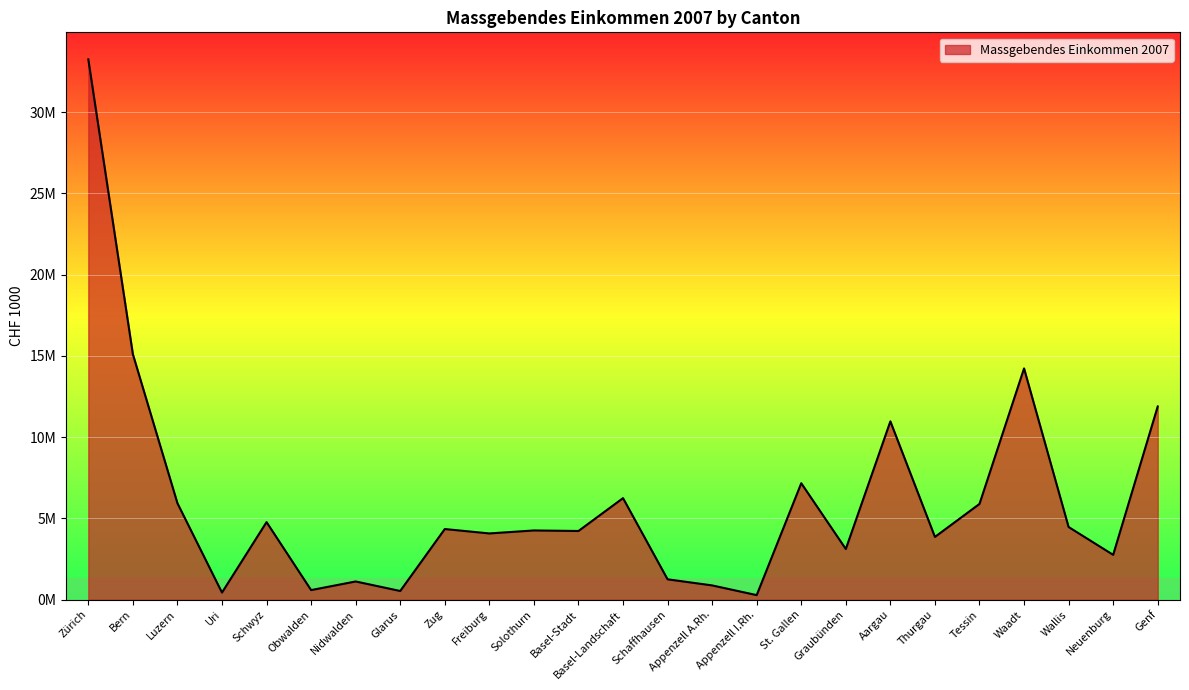

What is the ratio of the value at Zug to the value at St. Gallen?

0.6